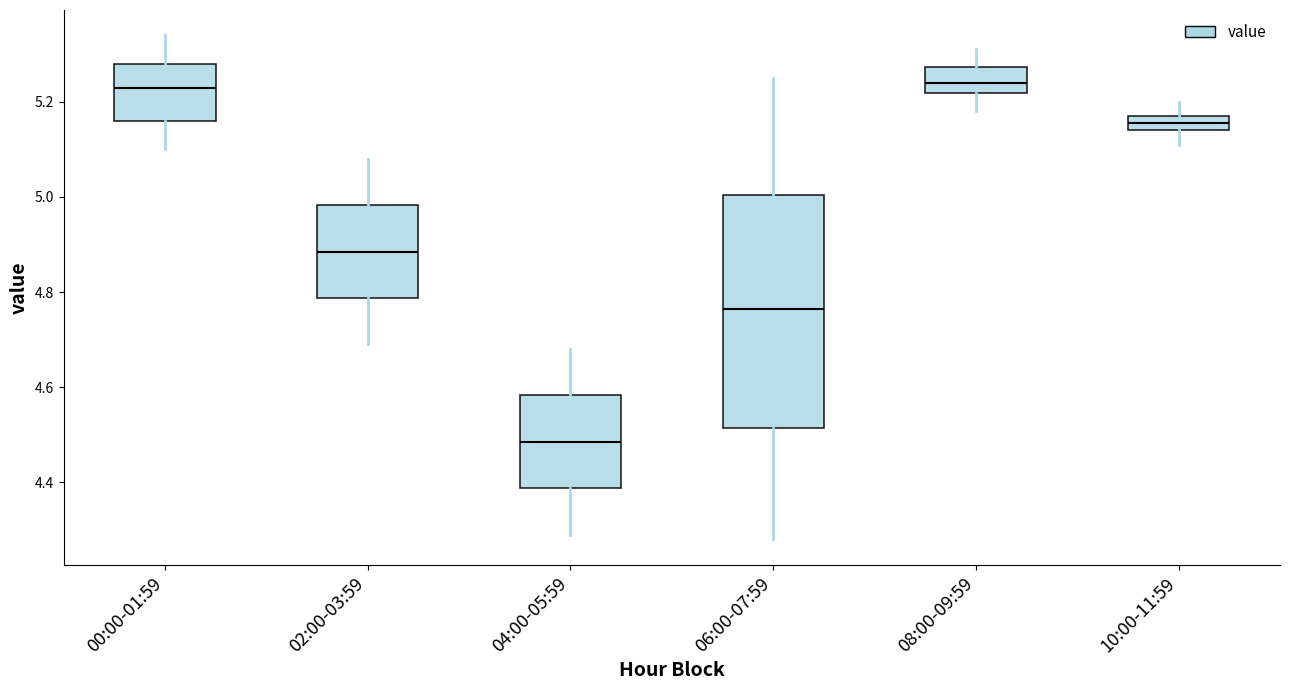

Which box's median line is the lowest?

04:00-05:59